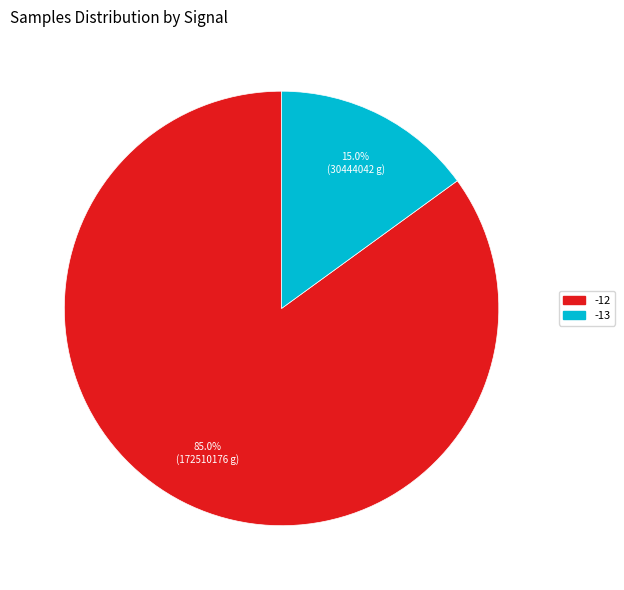

What percentage is the -12 slice, to the nearest percent?

85%